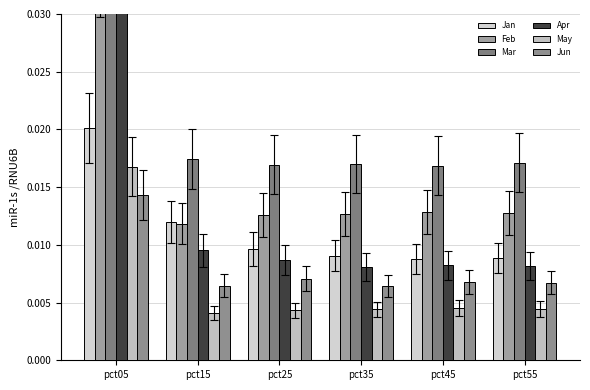

Rank the series at pct55 from highest to lowest value.

Mar, Feb, Jan, Apr, Jun, May